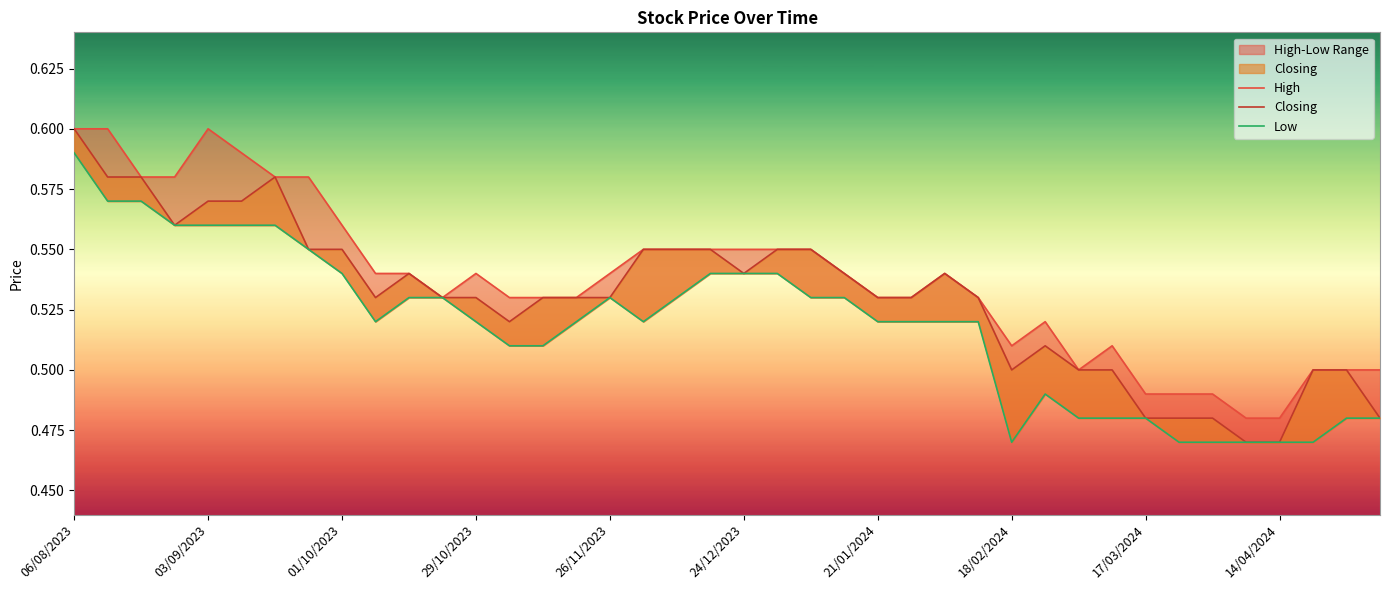

Where is High nearest to the value 0?

35